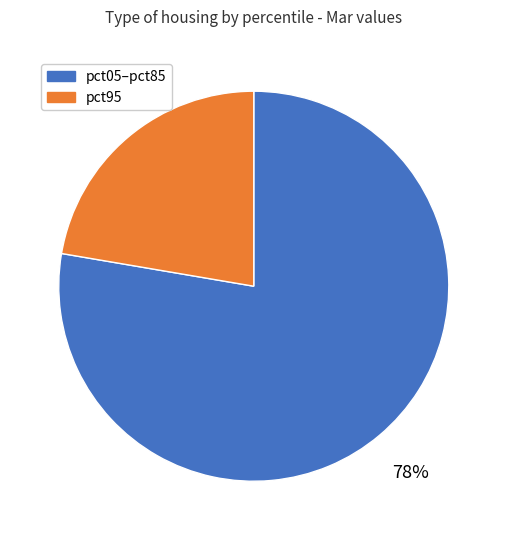

Does pct05–pct85 account for over 50% of the chart?

Yes